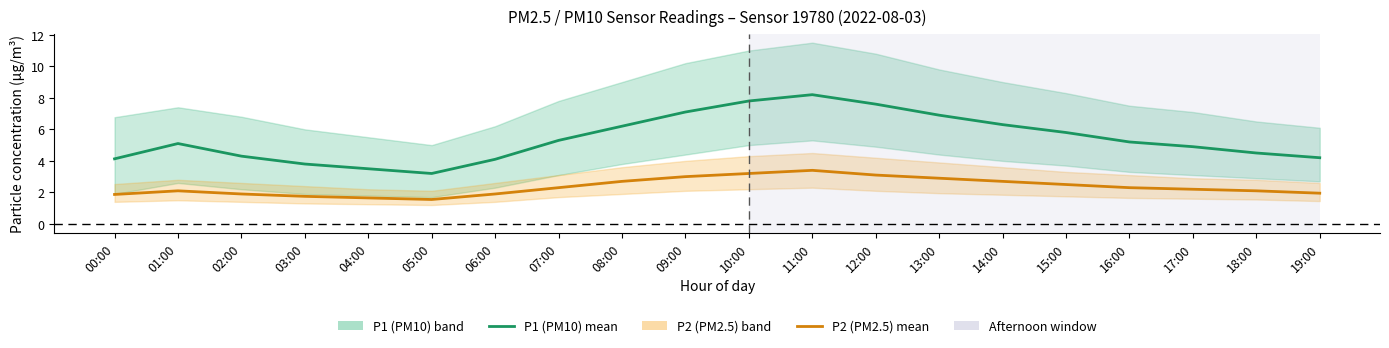

Which series has the largest total across all categories?

P1 (PM10) mean